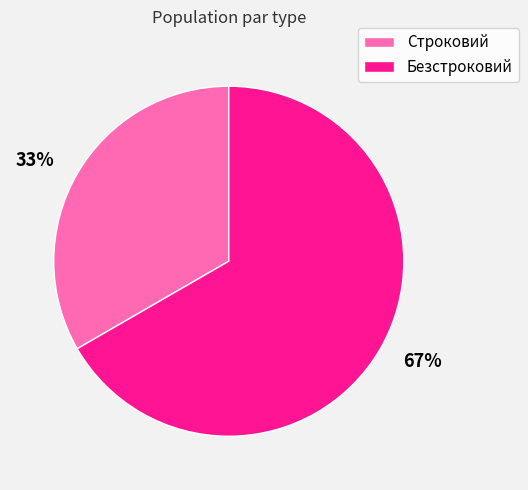

How many segments does this pie chart have?

2